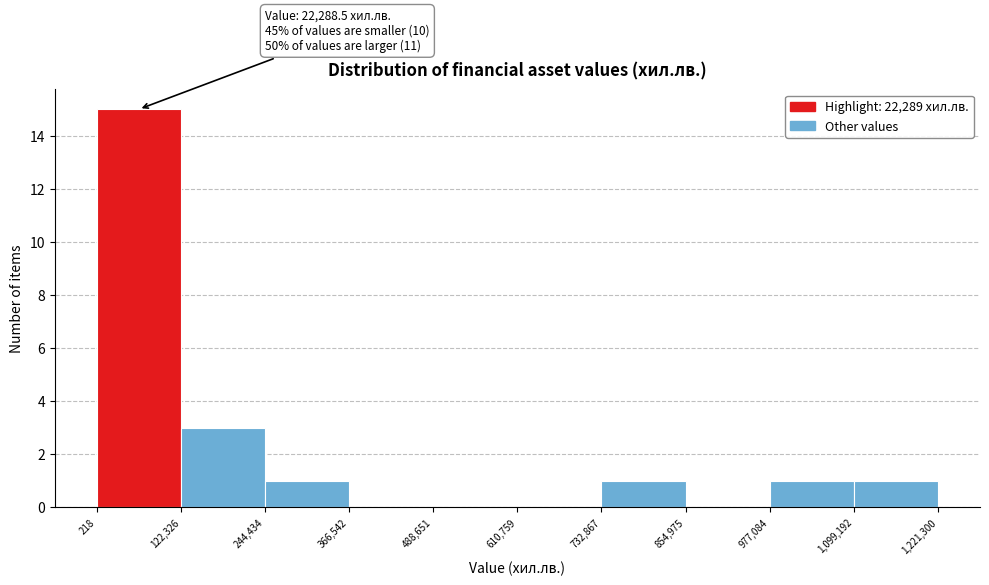

Which range on the x-axis has the tallest bar?

218 to 122,326